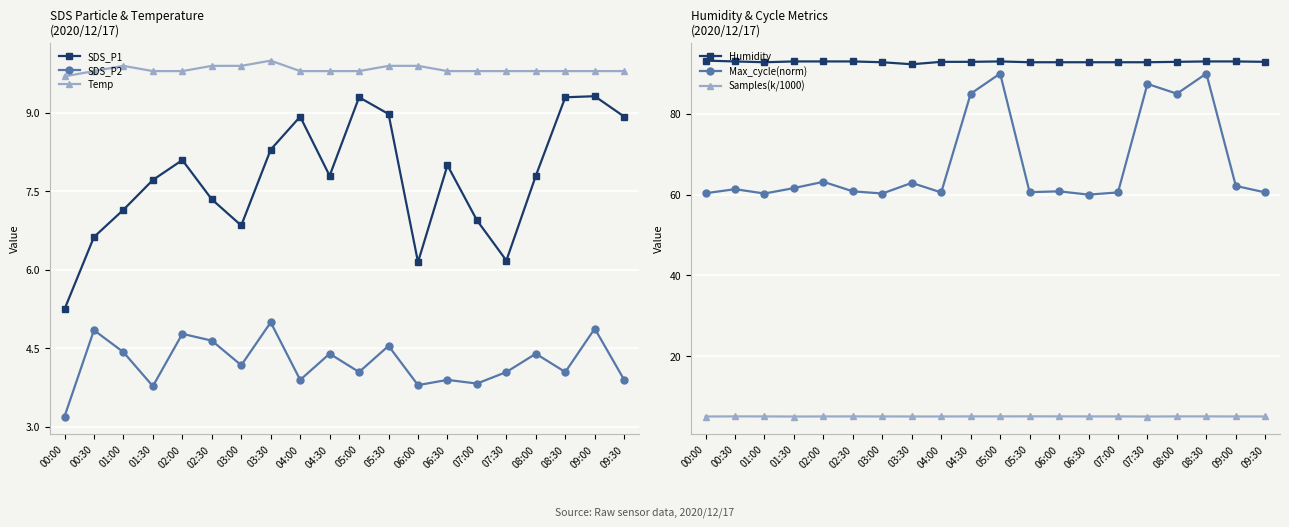

Reading right to left, extract all data points from this chart.

SDS_P1: 09:30=8.9	09:00=9.3	08:30=9.3	08:00=7.8	07:30=6.2	07:00=7.0	06:30=8.0	06:00=6.2	05:30=9.0	05:00=9.3	04:30=7.8	04:00=8.9	03:30=8.3	03:00=6.8	02:30=7.3	02:00=8.1	01:30=7.7	01:00=7.2	00:30=6.6	00:00=5.2
SDS_P2: 09:30=3.9	09:00=4.9	08:30=4.0	08:00=4.4	07:30=4.0	07:00=3.8	06:30=3.9	06:00=3.8	05:30=4.5	05:00=4.0	04:30=4.4	04:00=3.9	03:30=5.0	03:00=4.2	02:30=4.7	02:00=4.8	01:30=3.8	01:00=4.4	00:30=4.8	00:00=3.2
Temp: 09:30=9.8	09:00=9.8	08:30=9.8	08:00=9.8	07:30=9.8	07:00=9.8	06:30=9.8	06:00=9.9	05:30=9.9	05:00=9.8	04:30=9.8	04:00=9.8	03:30=10.0	03:00=9.9	02:30=9.9	02:00=9.8	01:30=9.8	01:00=9.9	00:30=9.8	00:00=9.7
Humidity: 09:30=92.9	09:00=93.0	08:30=93.0	08:00=92.9	07:30=92.8	07:00=92.8	06:30=92.8	06:00=92.8	05:30=92.8	05:00=93.0	04:30=92.9	04:00=92.9	03:30=92.3	03:00=92.8	02:30=93.0	02:00=93.0	01:30=93.0	01:00=92.8	00:30=93.0	00:00=93.2
Max_cycle(norm): 09:30=60.5	09:00=62.2	08:30=90.0	08:00=85.0	07:30=87.4	07:00=60.5	06:30=60.0	06:00=60.8	05:30=60.6	05:00=90.0	04:30=85.0	04:00=60.5	03:30=62.9	03:00=60.3	02:30=60.8	02:00=63.2	01:30=61.6	01:00=60.3	00:30=61.4	00:00=60.3
Samples(k/1000): 09:30=5.0	09:00=5.0	08:30=5.0	08:00=5.0	07:30=5.0	07:00=5.0	06:30=5.0	06:00=5.0	05:30=5.1	05:00=5.0	04:30=5.0	04:00=5.0	03:30=5.0	03:00=5.0	02:30=5.0	02:00=5.0	01:30=5.0	01:00=5.0	00:30=5.0	00:00=5.0